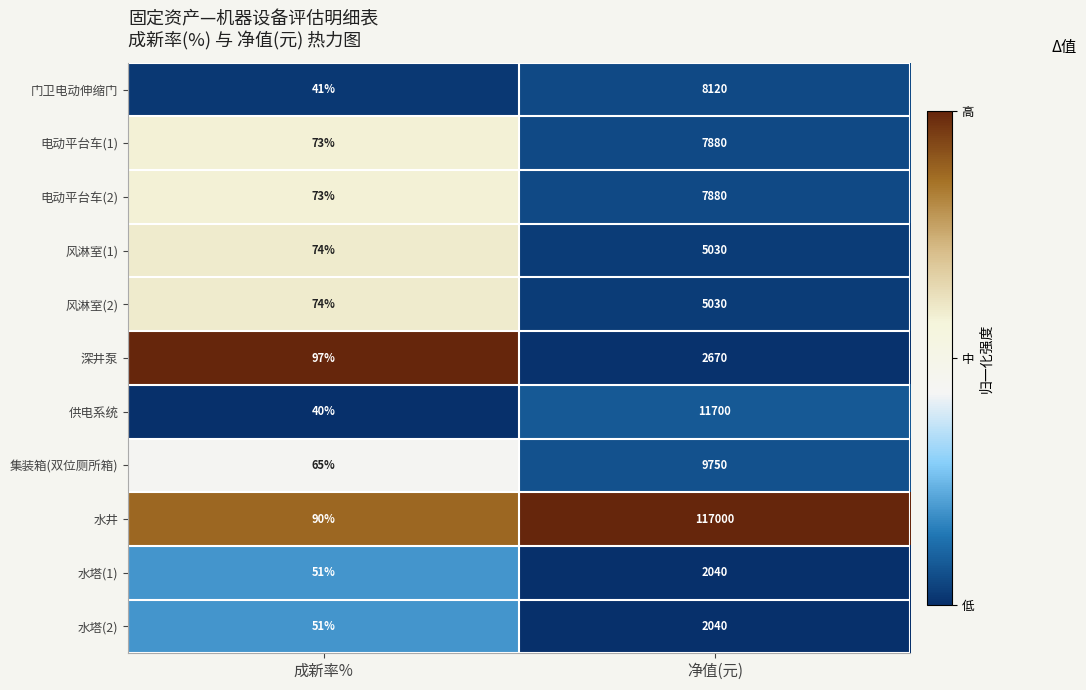

Which category has the highest value in the 供电系统 series?

净值(元)